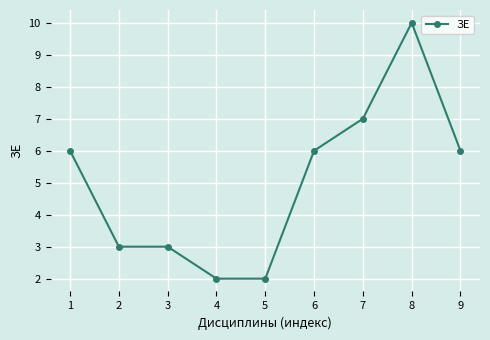

True or false: the data shows 9 at 6.

False